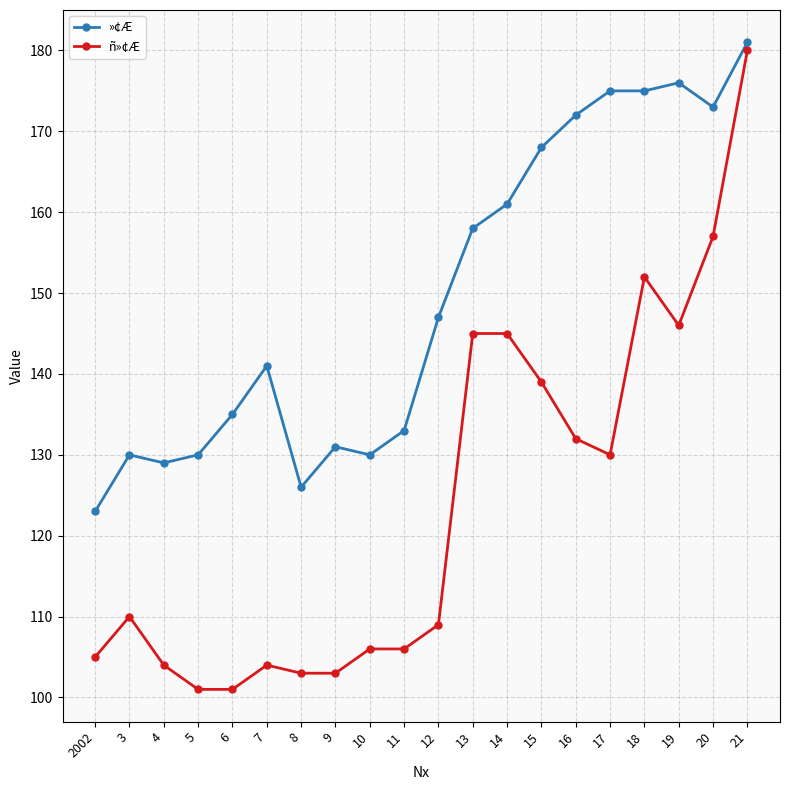

Is it true that »¢Æ equals 133 at 11?

True